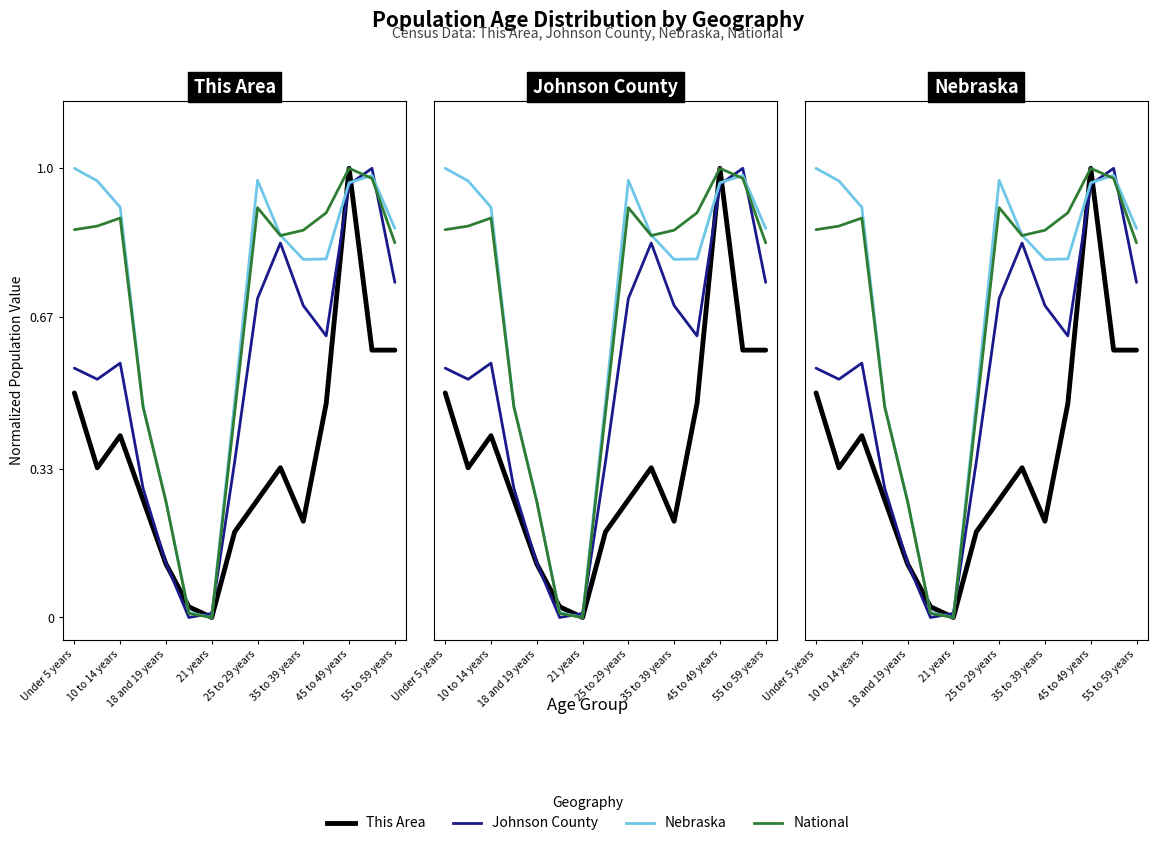

How many lines are shown in the chart?

4